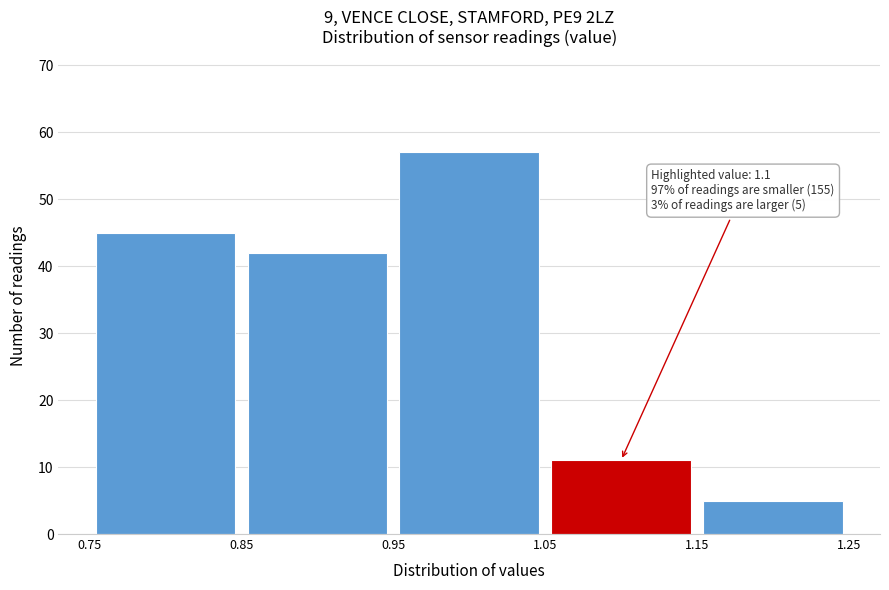

Which range on the x-axis has the tallest bar?

0.95 to 1.05